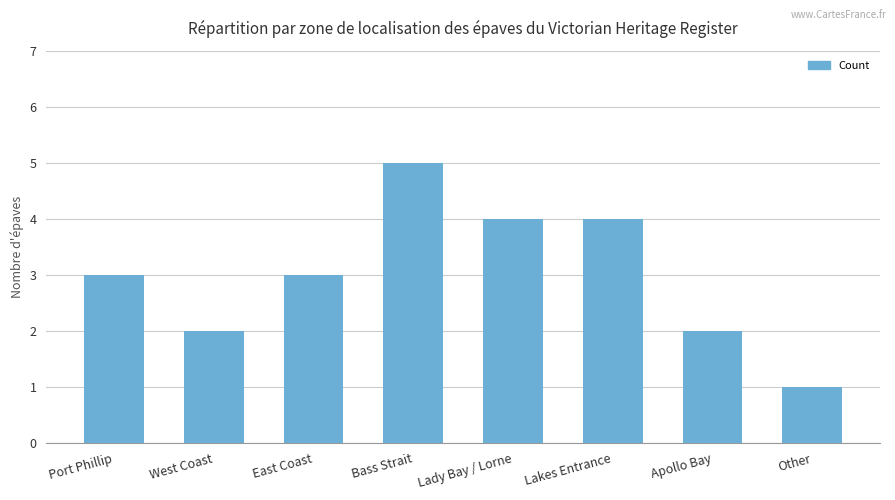

Is it true that the value at West Coast is 3?

False